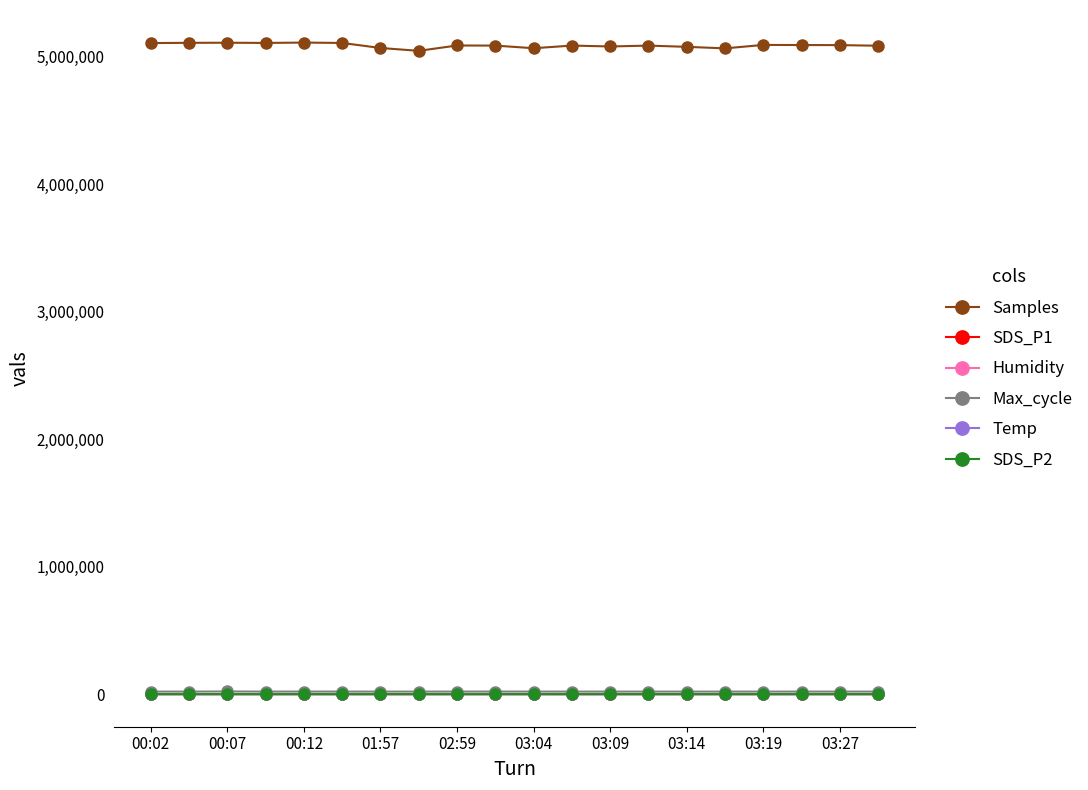

Which series has the widest spread of values?

Samples